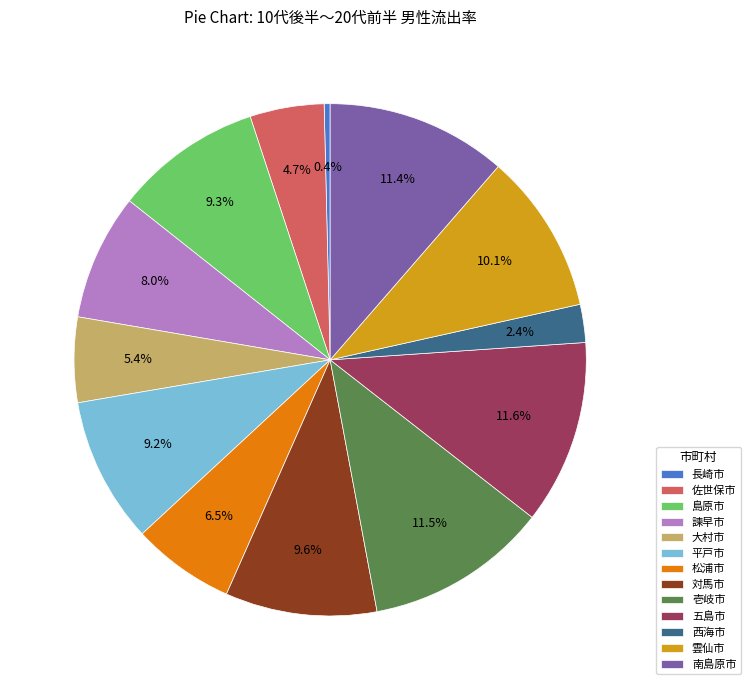

Which category has the smallest portion of the pie?

長崎市